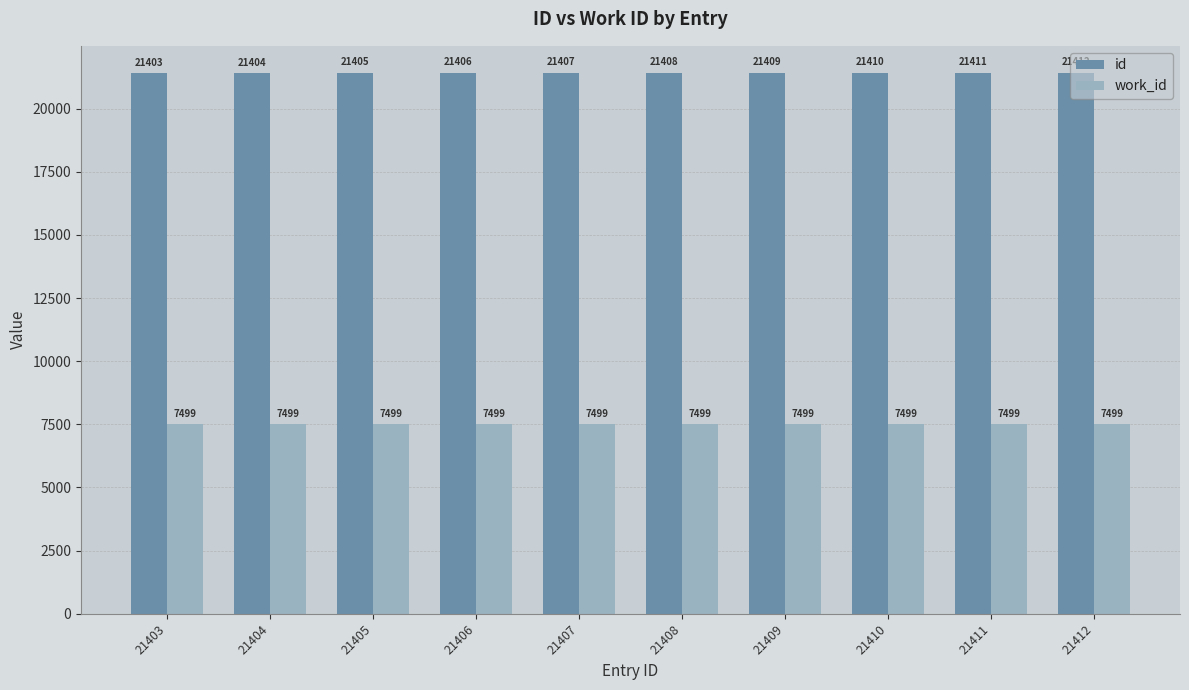

How many categories are shown in the chart?

10